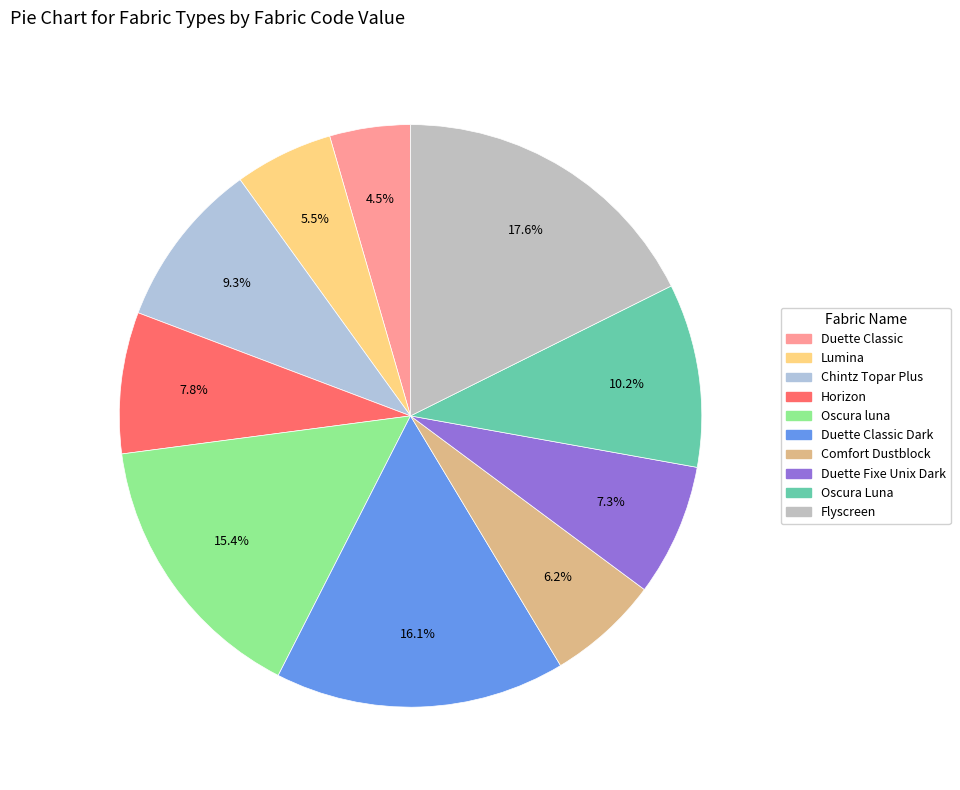

How many slices are in this pie chart?

10